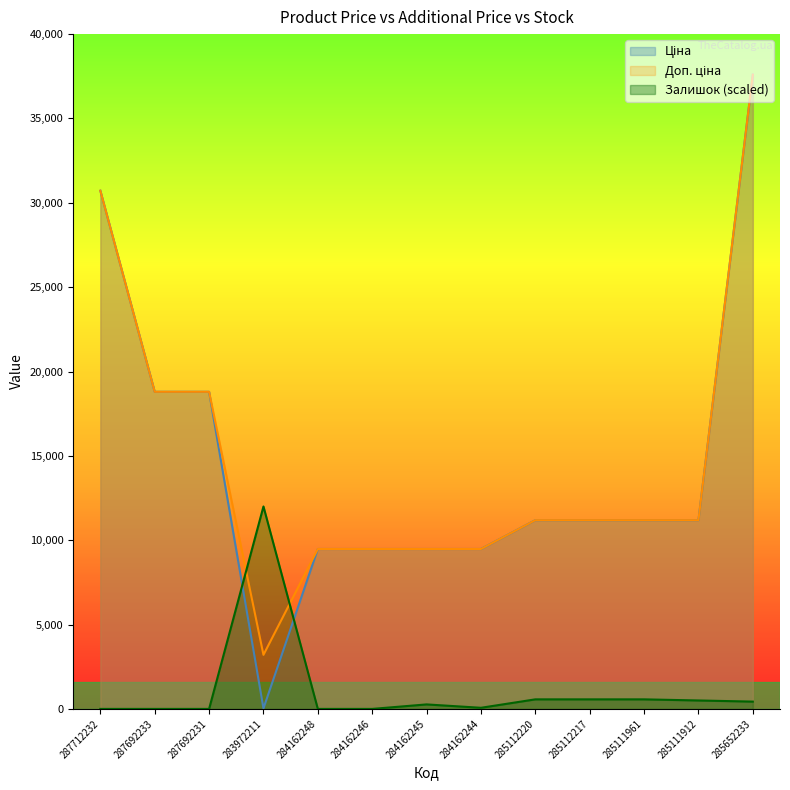

What is the difference between the highest and lowest values at 287712232?

30717.1